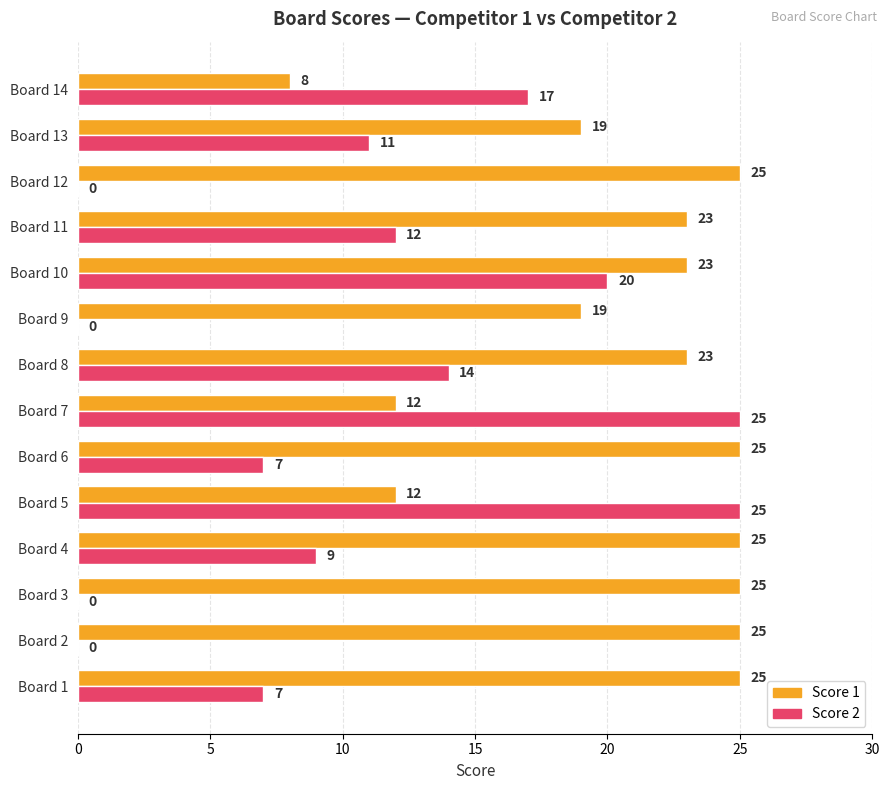

Where is Score 2 nearest to the value 12?

Board 11